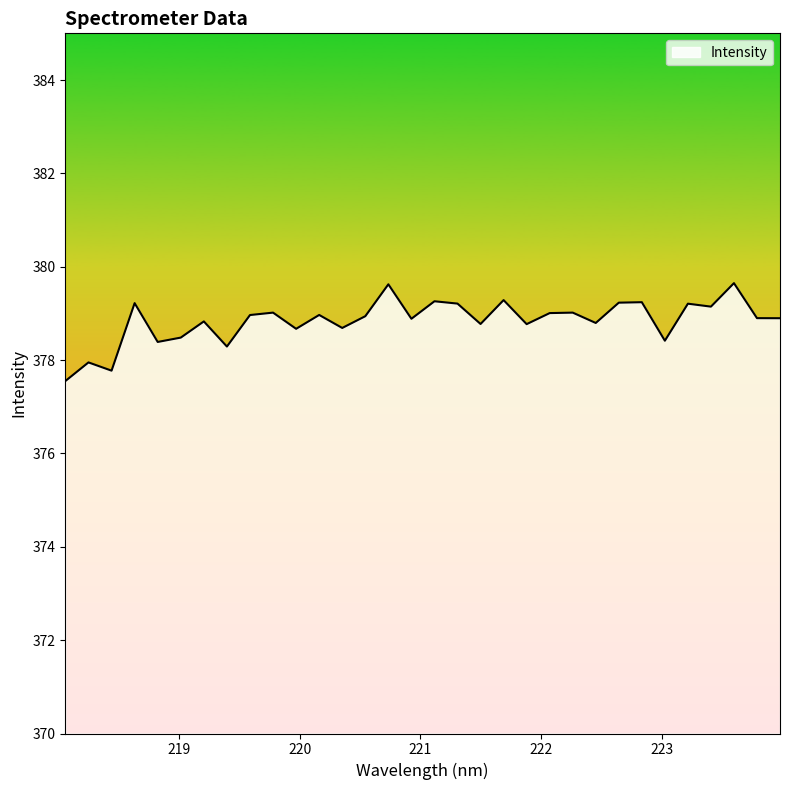

What is the minimum value shown in the chart?

377.6